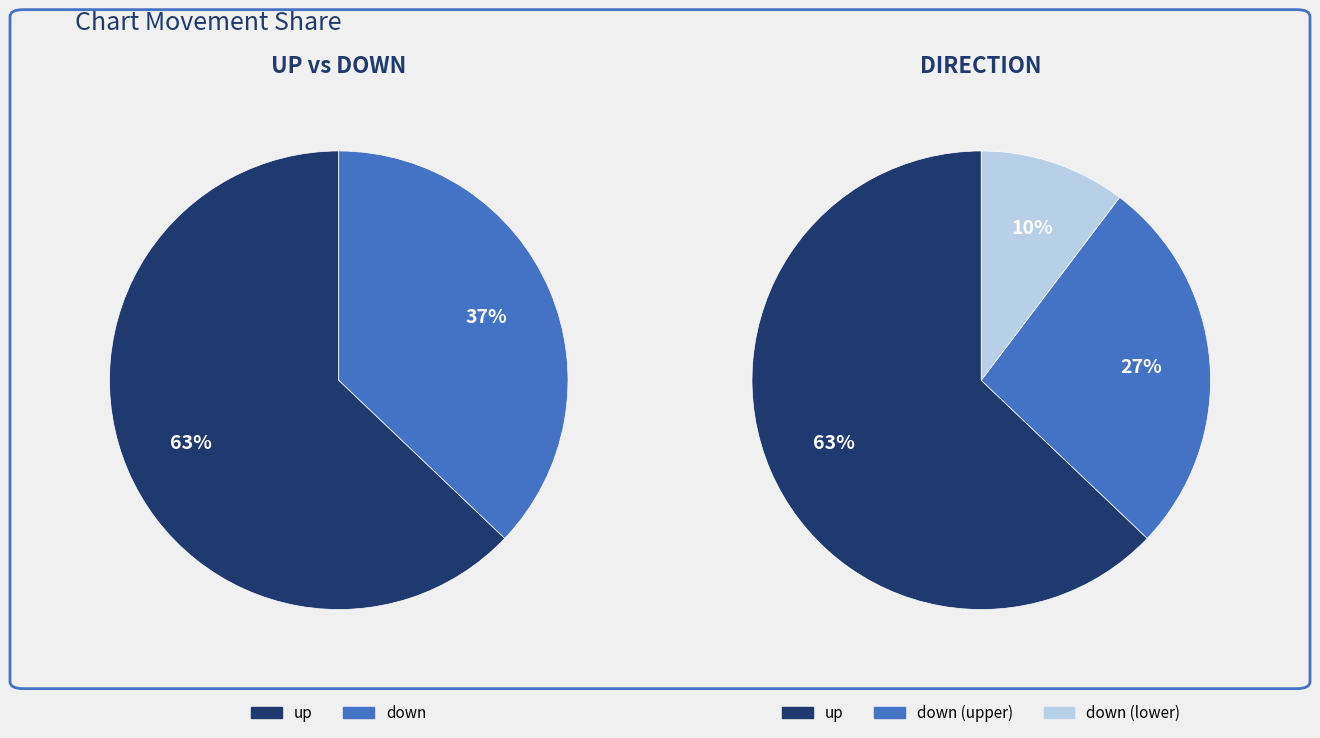

Between up and down, which is larger?

up